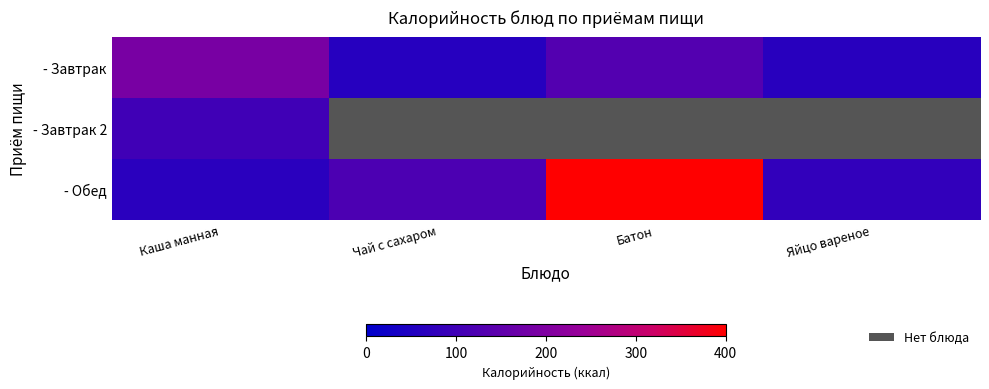

Is the value of - Завтрак 2 at Яйцо вареное greater than the value of - Завтрак at Чай с сахаром?

No